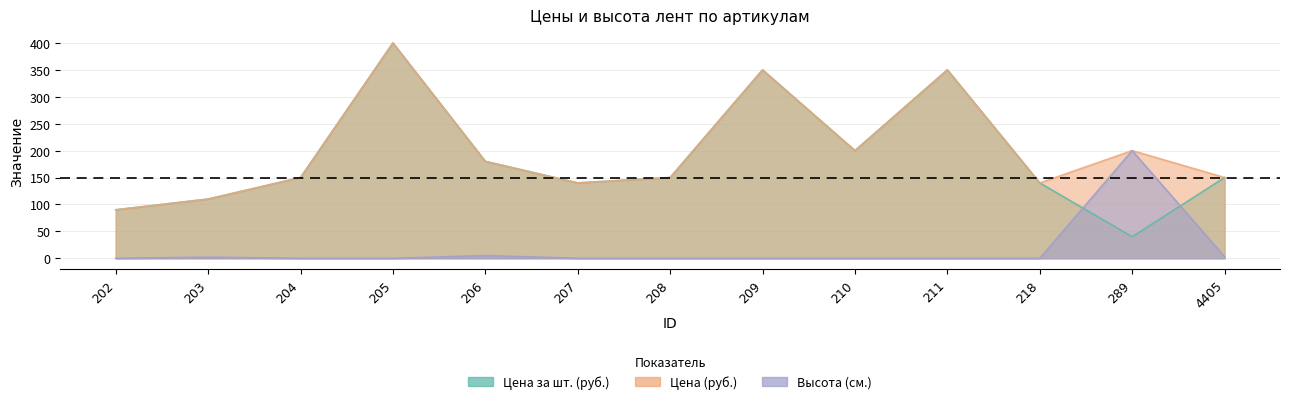

Which series has the largest range (max minus min)?

Цена за шт. (руб.)